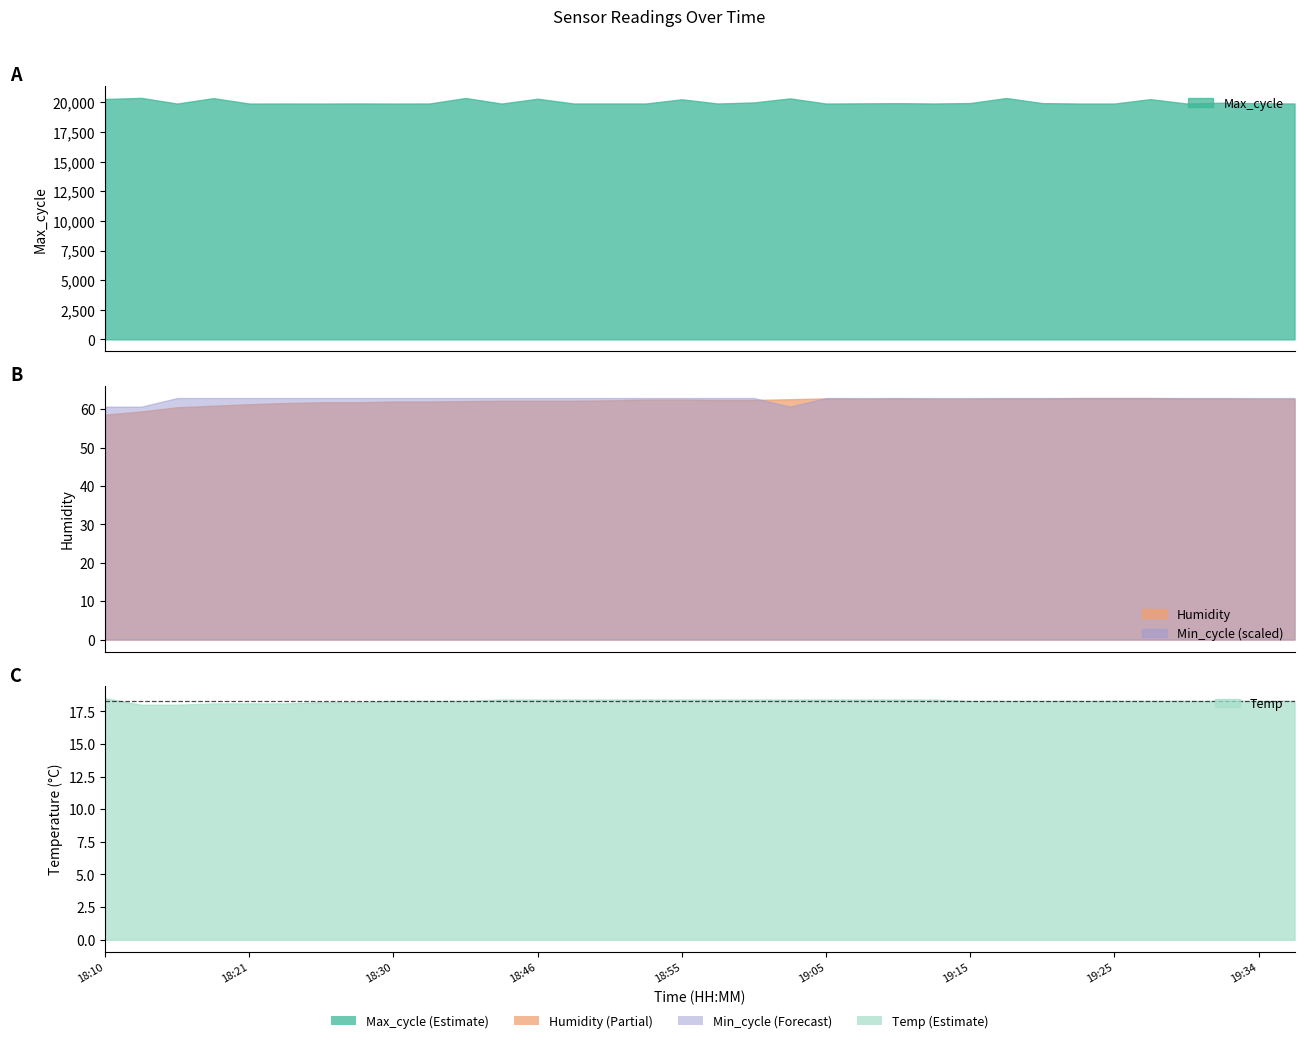

How many data points in Max_cycle are above 19916?

16